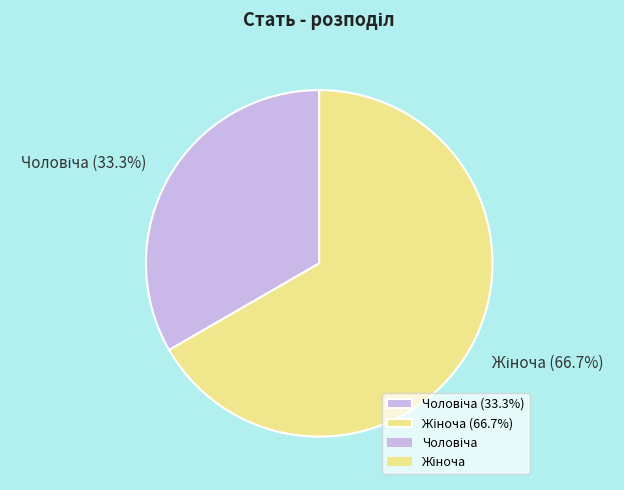

How many segments does this pie chart have?

2